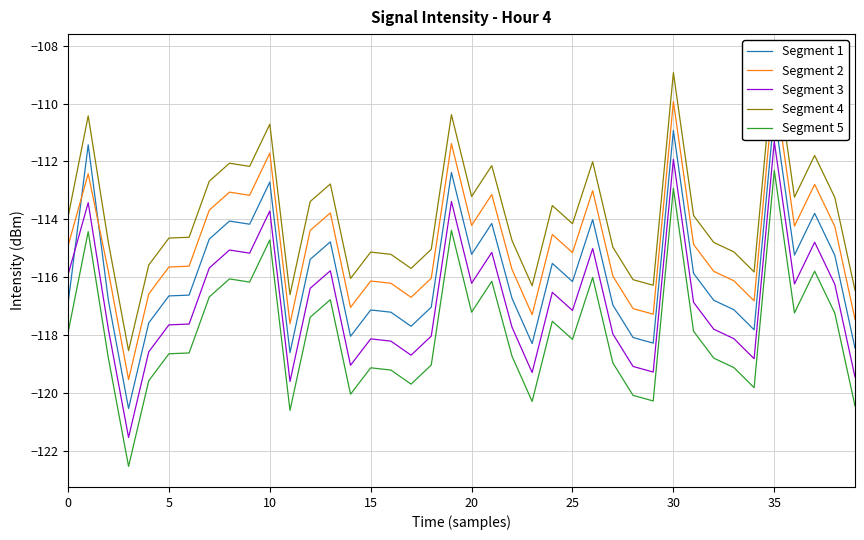

True or false: Segment 2 has more than 1 interior local peaks.

True